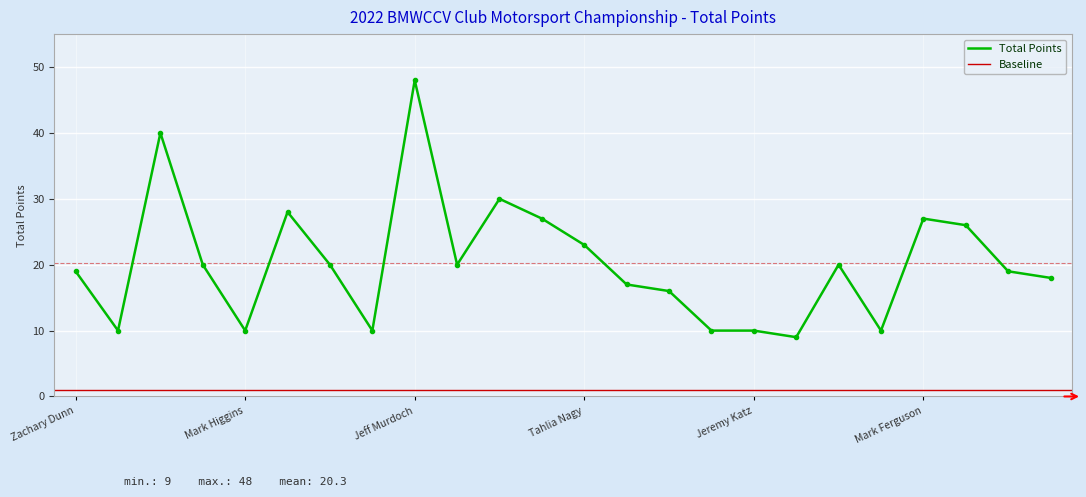

Reading left to right, what are all the values shown in this chart?

Zachary Dunn=19	Peter Garrett=10	Clive Milham=40	Vaughan Rosier=20	Mark Higgins=10	Rod Smith=28	Dev Raj=20	James Smith=10	Jeff Murdoch=48	Glenn Maynard=20	Brian Easton=30	Tim O Sullivan=27	Tahlia Nagy=23	Robert Forte=17	Anthony Kamen=16	Timothy Sung=10	Jeremy Katz=10	Shane Robertson=9	Shane McKenzie=20	Mathew Jones=10	Mark Ferguson=27	Louise Forrest=26	Matthew Draheim=19	David Lumb=18